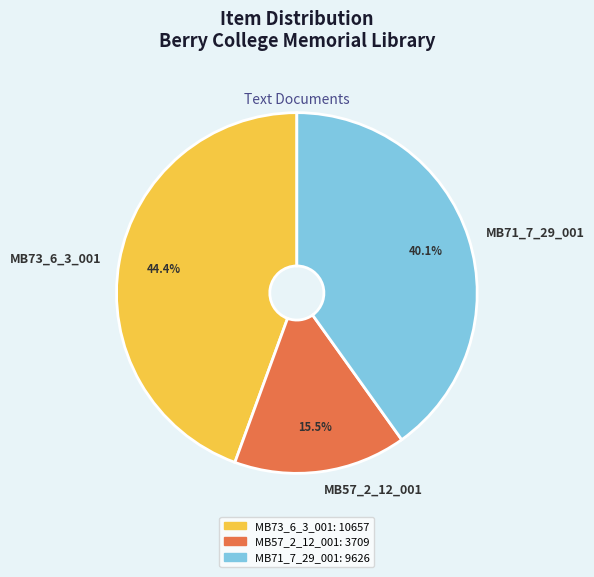

Do MB71_7_29_001 and MB57_2_12_001 together represent more than half of the pie?

Yes